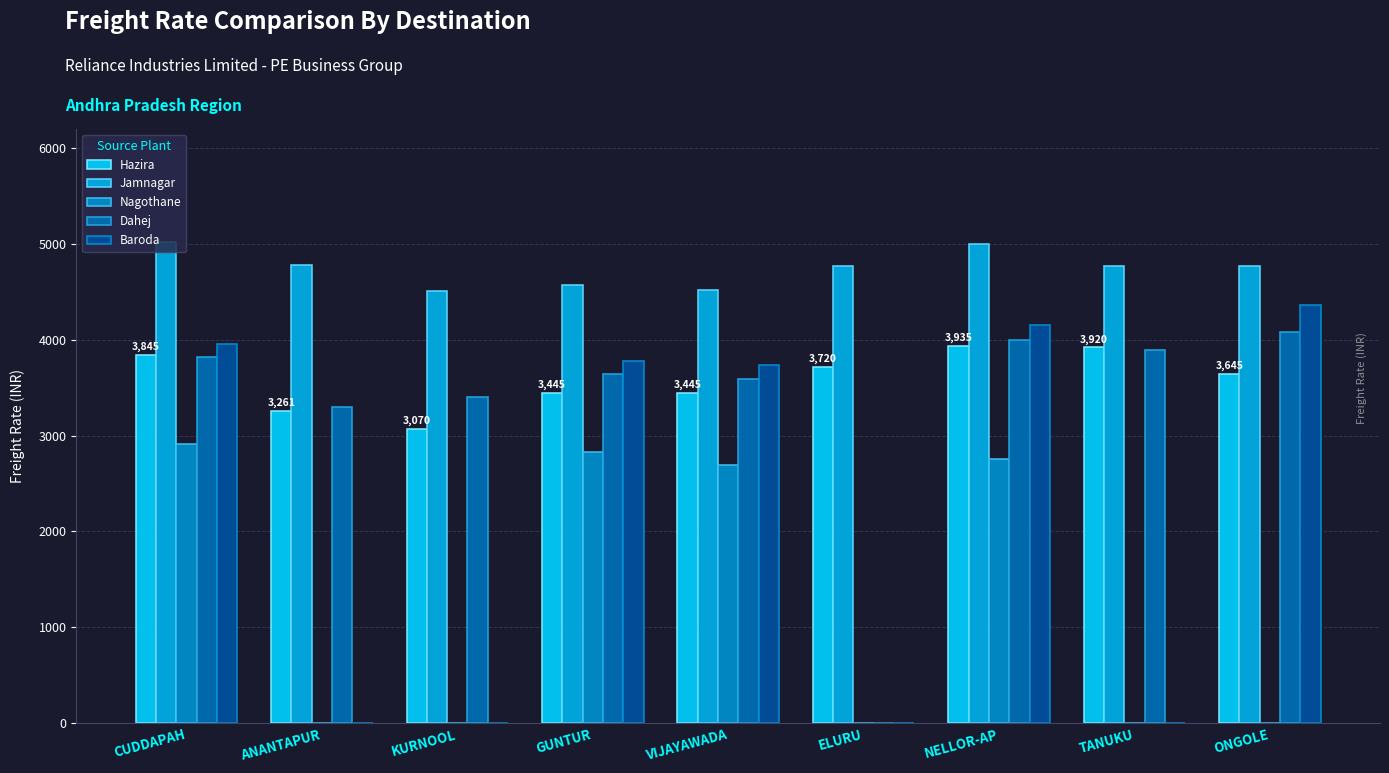

True or false: Nagothane has a value of 1497 at GUNTUR.

False